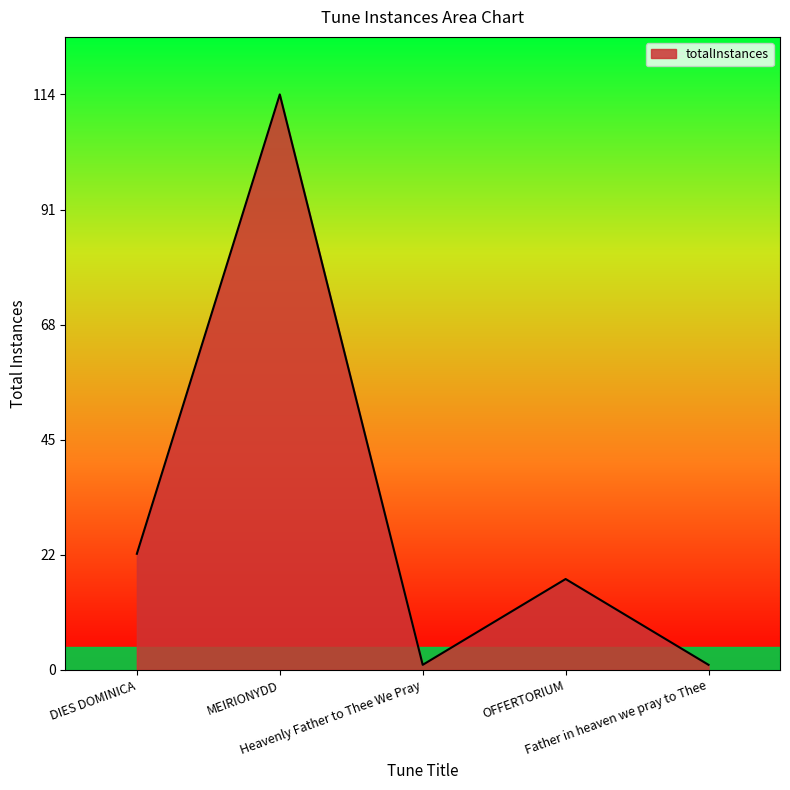

What is the maximum value shown in the chart?

114